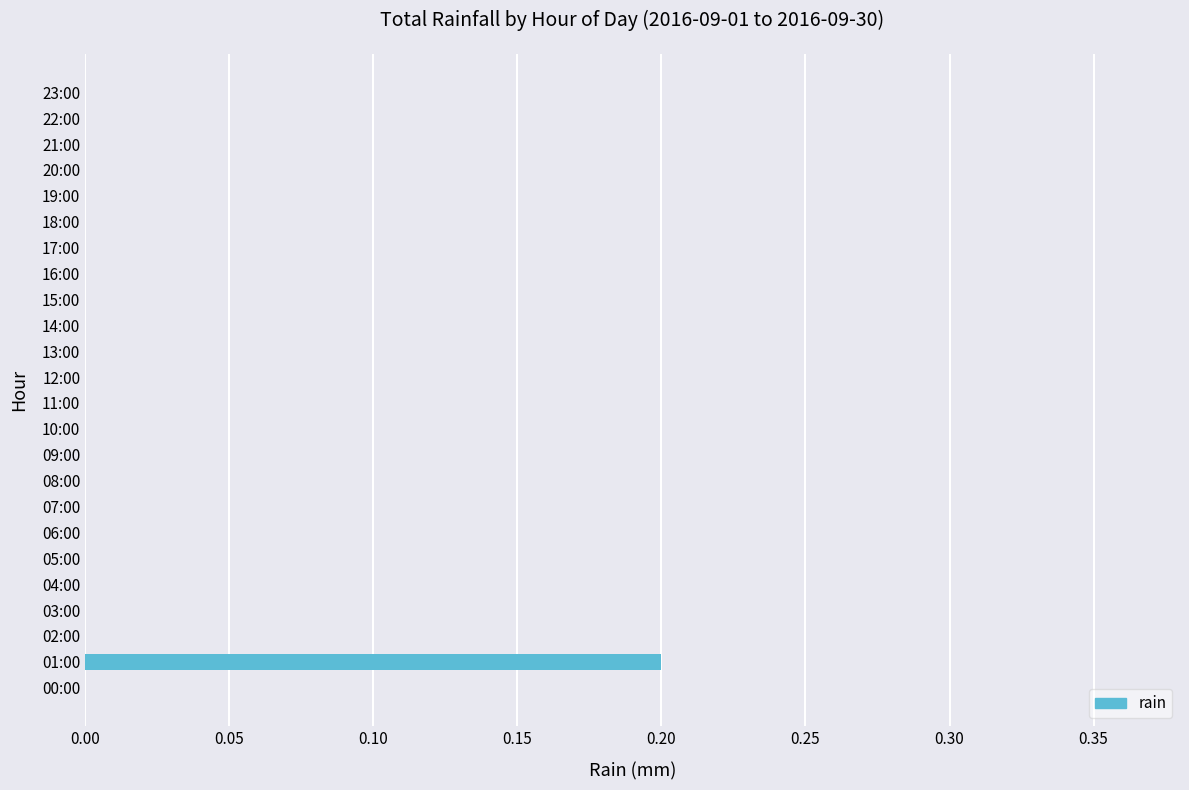

Which label corresponds to the largest value in the chart?

01:00